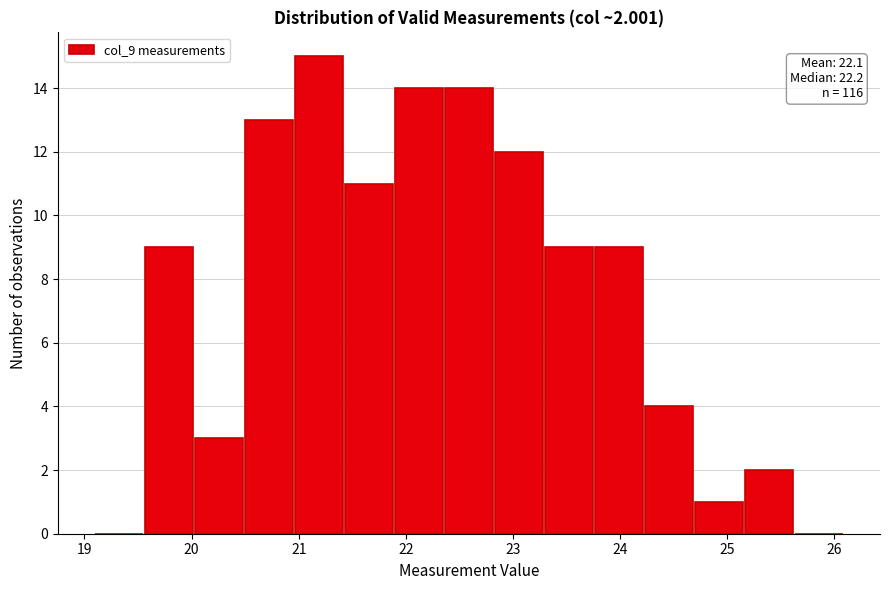

Over which range of the x-axis is the bar tallest?

21.0 to 21.4